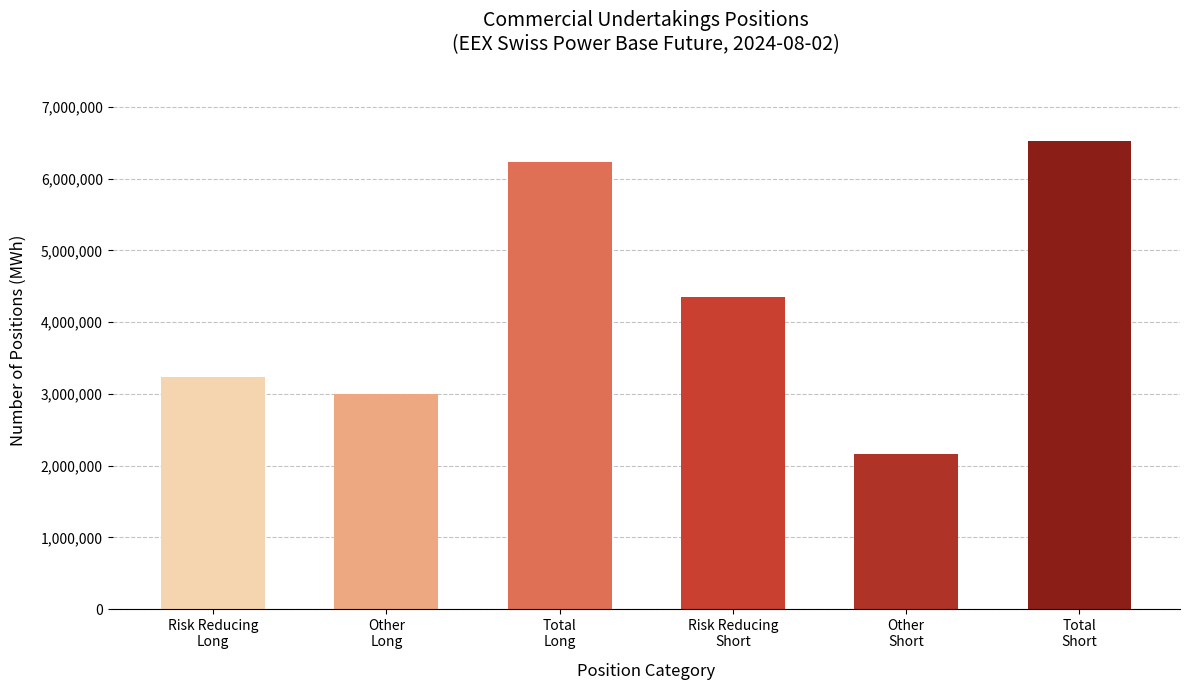

What is the label of the 1st bar from the right?

Total
Short